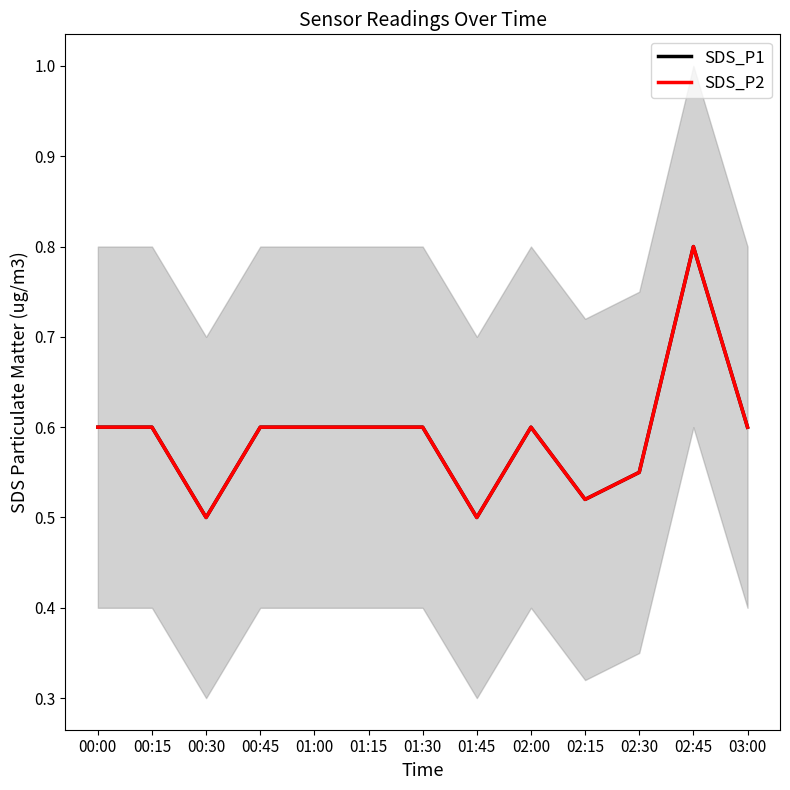

What is the average value of the SDS_P1 series?

0.6